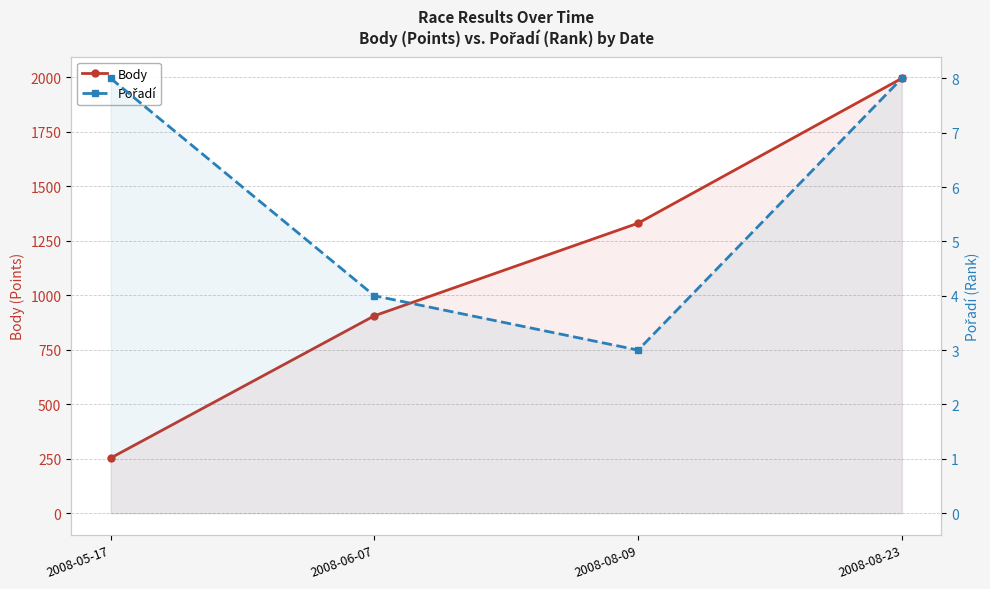

What is the approximate value of Body at 2008-08-09?

1331